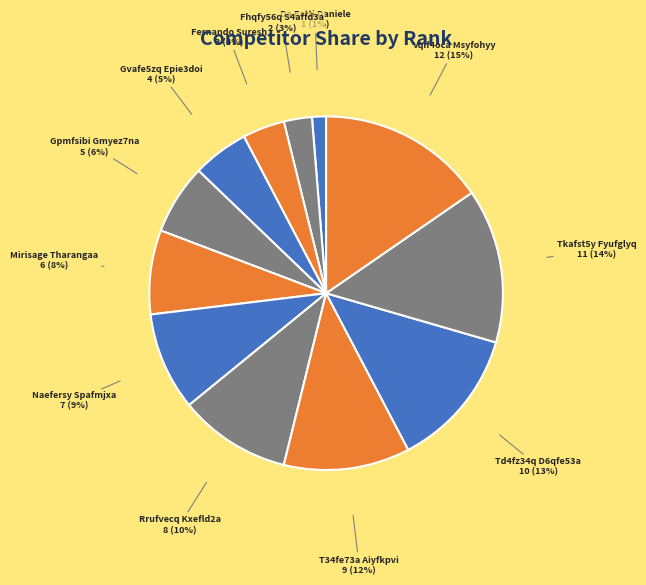

To the nearest percent, what portion does Fernando Suresh represent?

4%